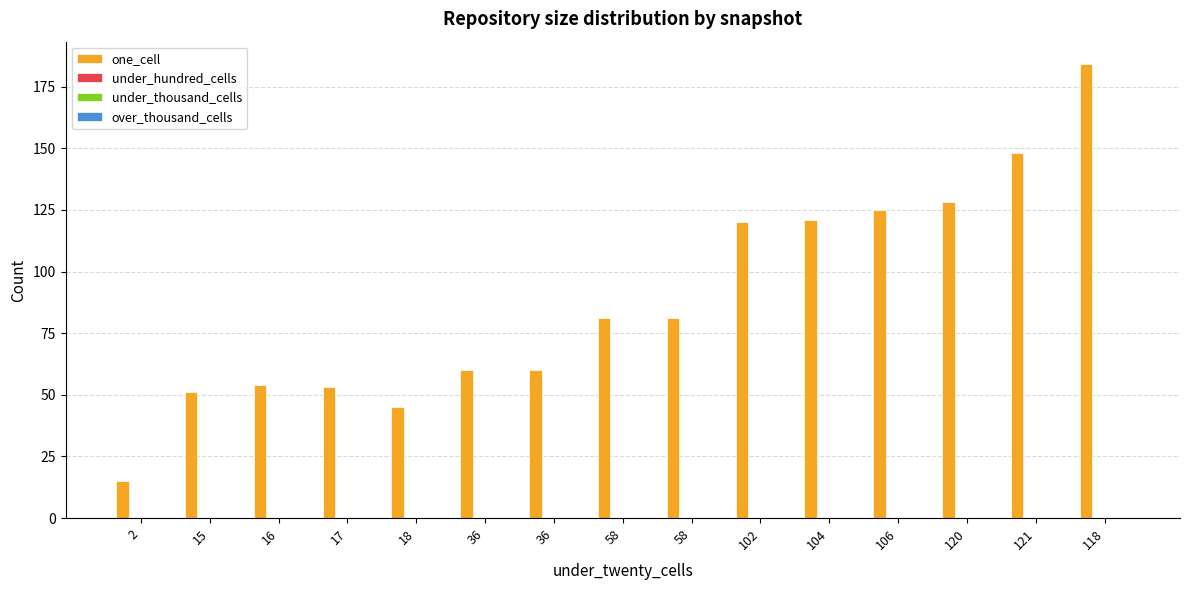

What is the maximum value shown in the chart?

184